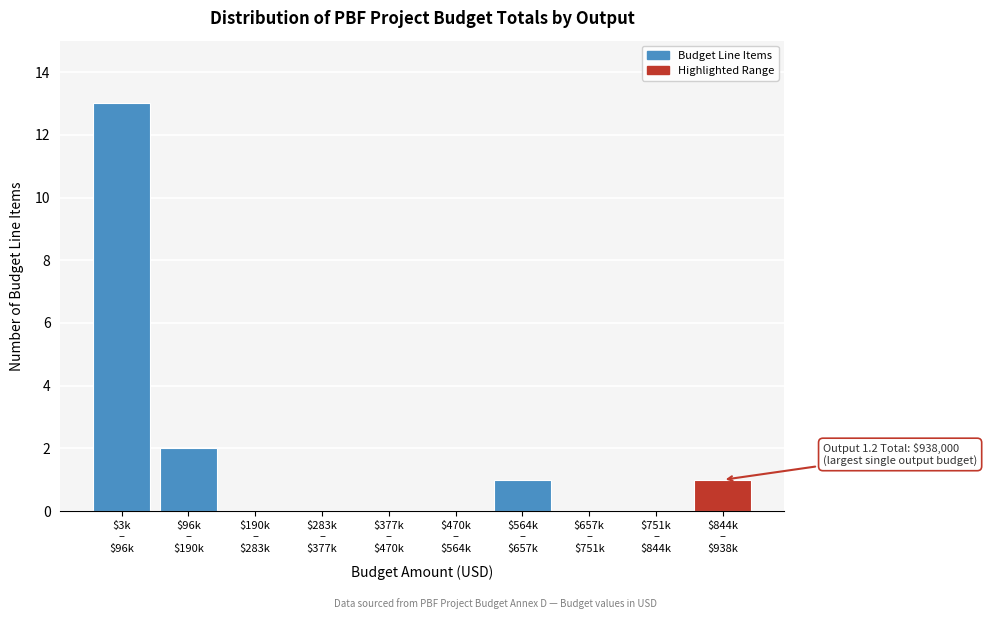

What is the greatest value displayed?

13